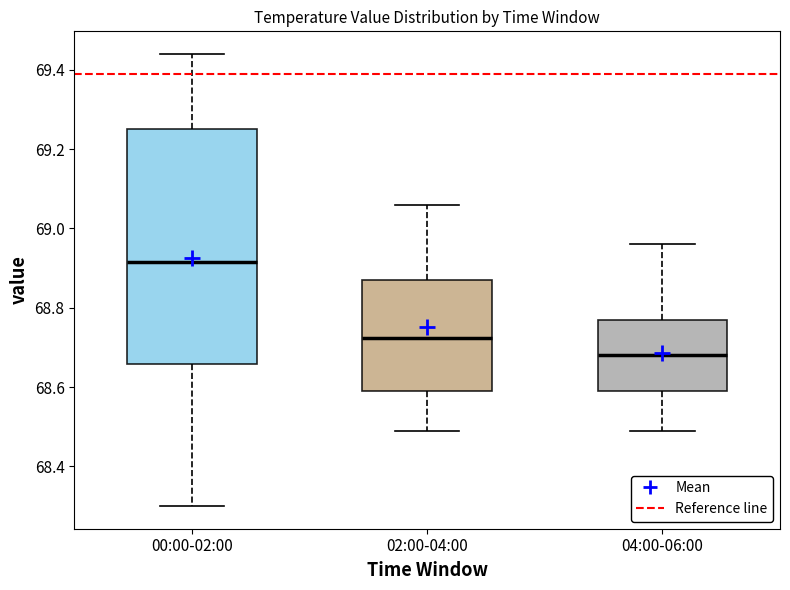

Where does the median line of the box for 02:00-04:00 sit on the y-axis? The values are not printed on the chart, so give them approximately, as read against the axis.

68.72